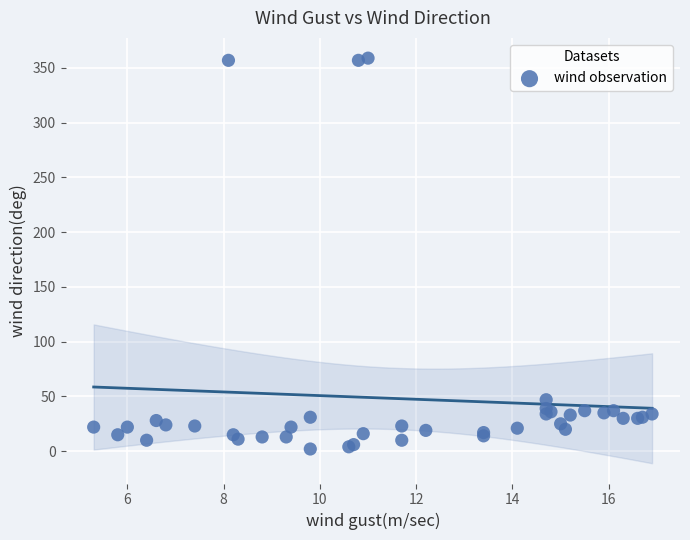

What Y value in the scatter plot is closest to 180?

47